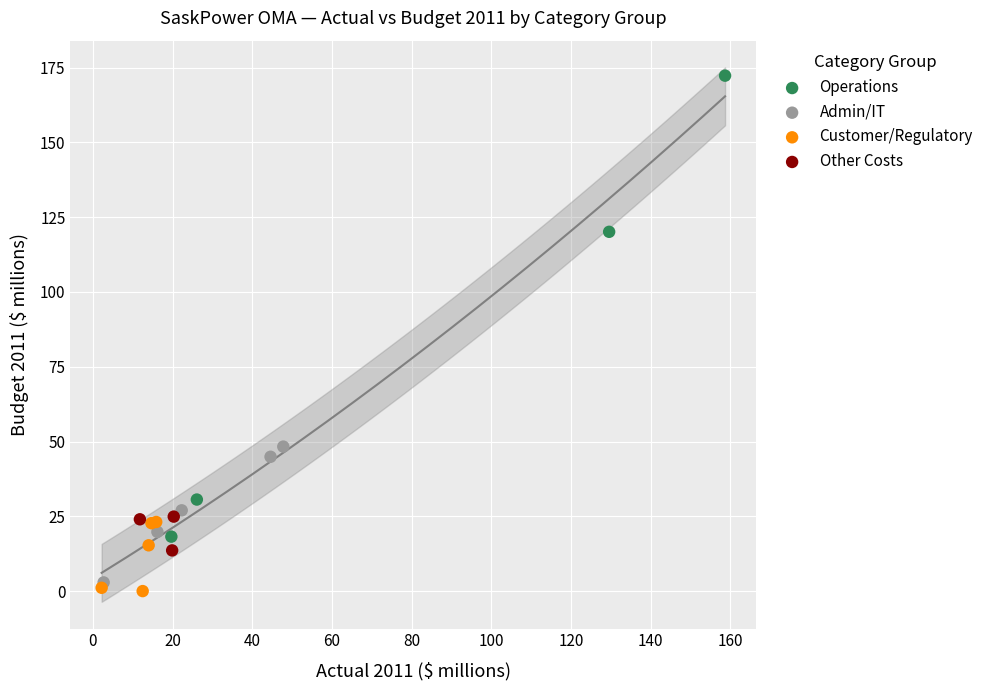

Which series contains the highest Y value?

Operations